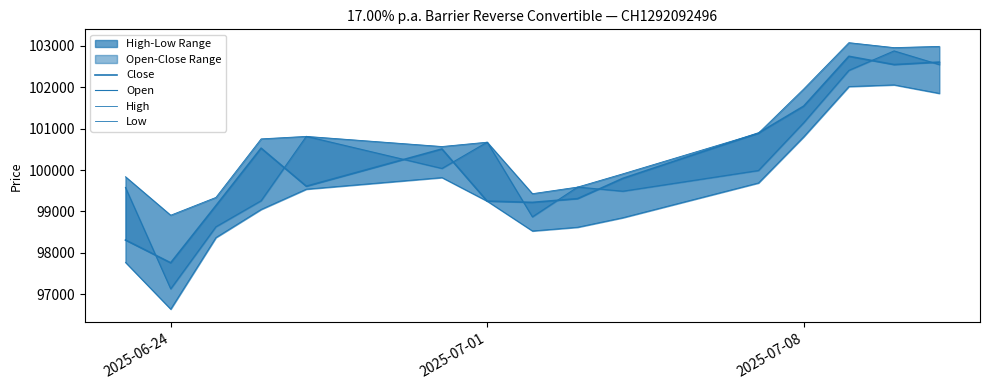

What is the average value of the Low series?

99525